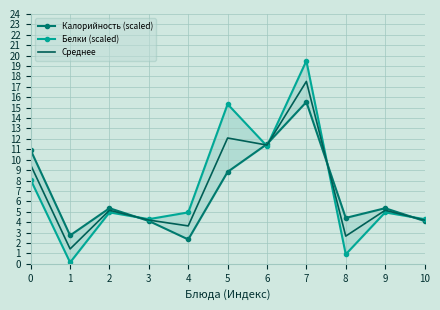

How many interior local valleys does the Среднее series have?

4